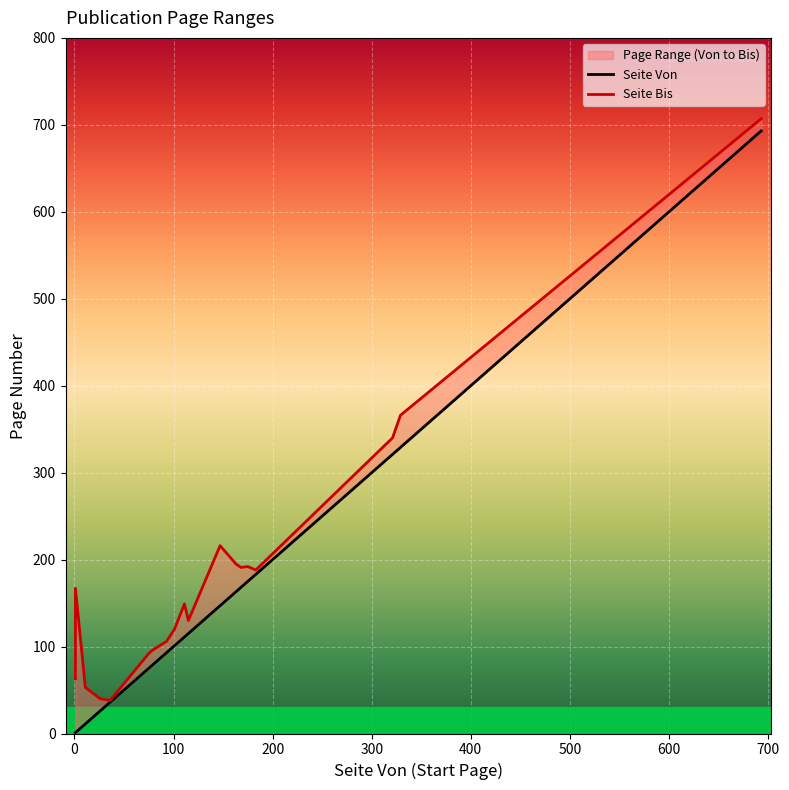

What is the minimum value for Seite Bis?

38